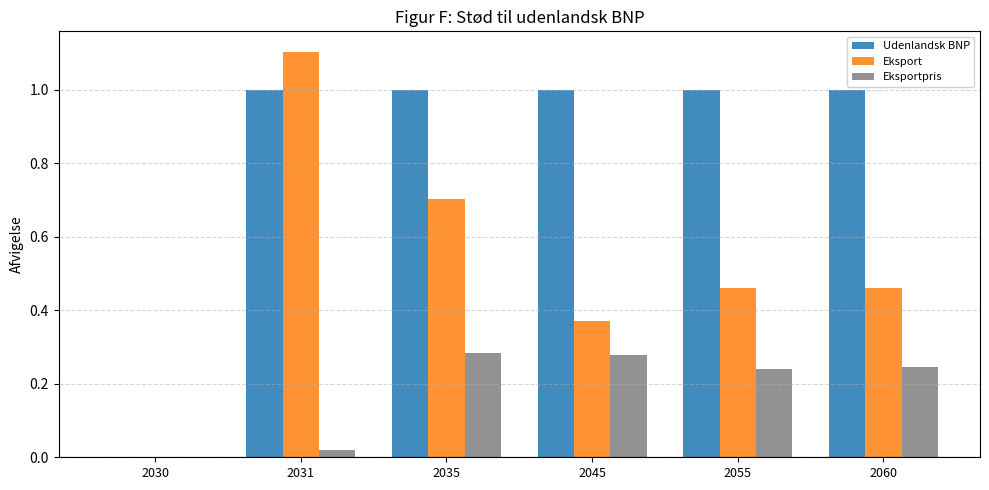

Is it true that Udenlandsk BNP equals 1.0 at 2035?

True